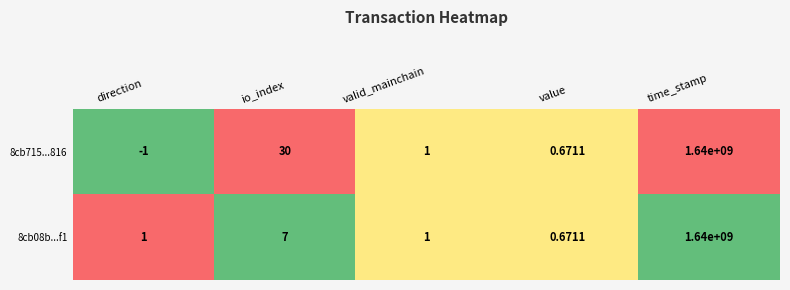

At which label is 8cb08b...f1 closest to 820000000?

io_index